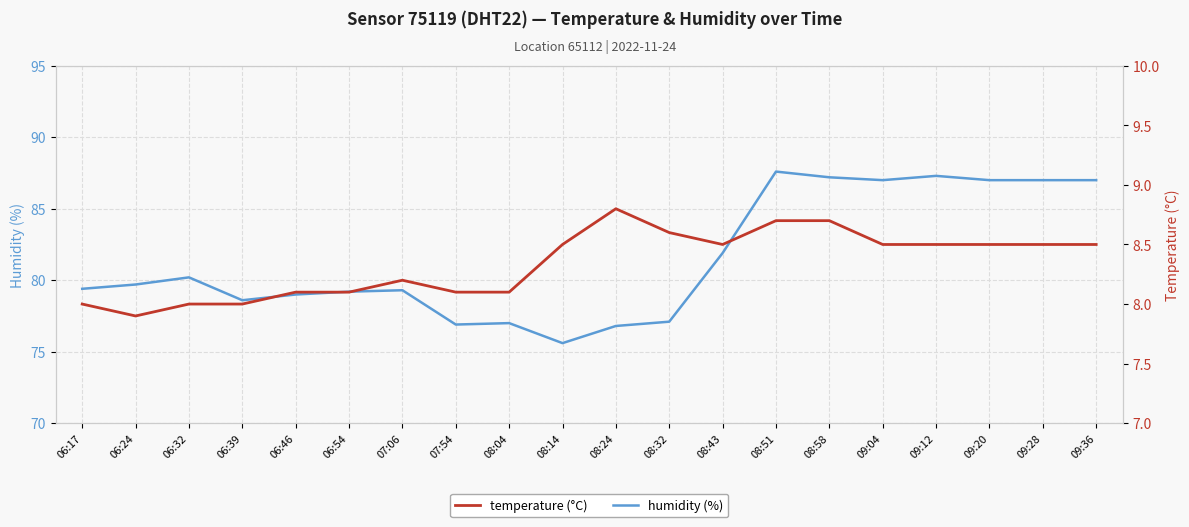

What is the label of the 7th point from the right?

08:51